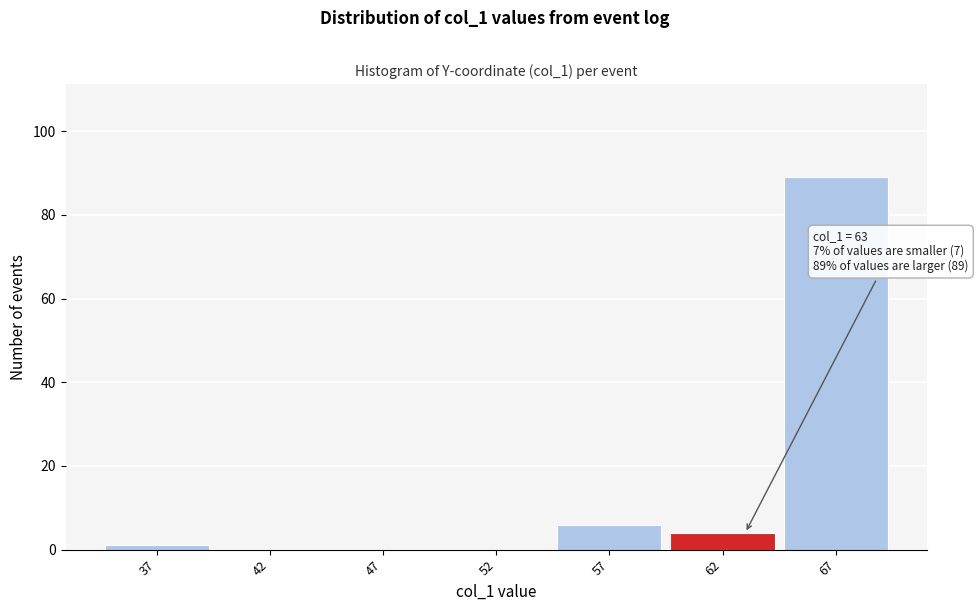

Over which range of the x-axis is the bar tallest?

64.5 to 69.5